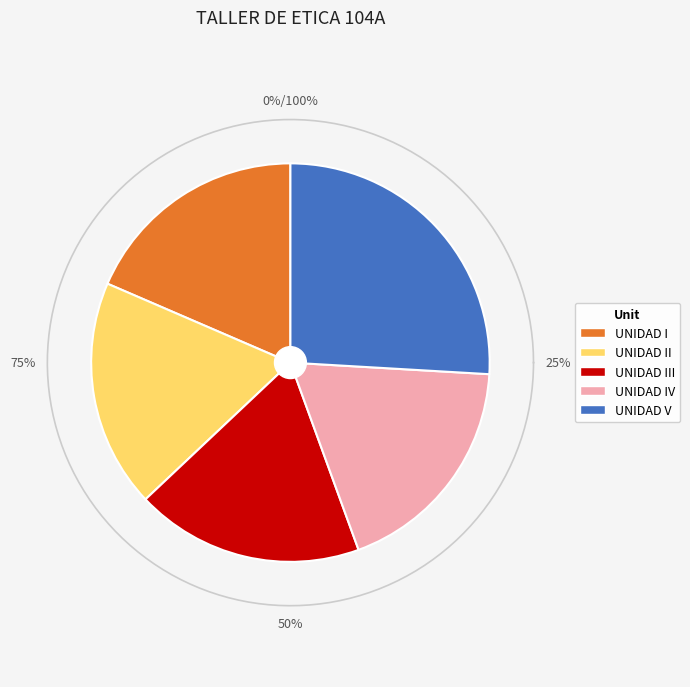

To the nearest percent, what percentage of the pie is UNIDAD III?

19%